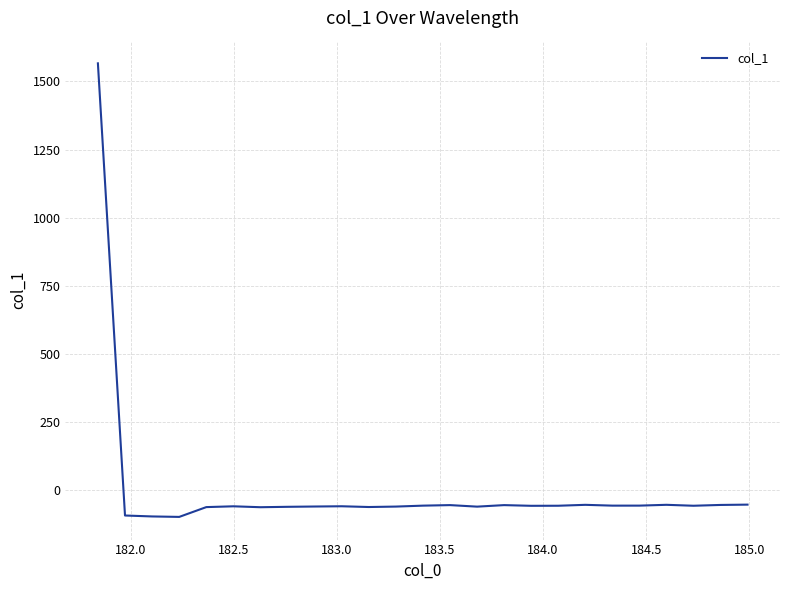

What is the minimum value shown in the chart?

-97.0